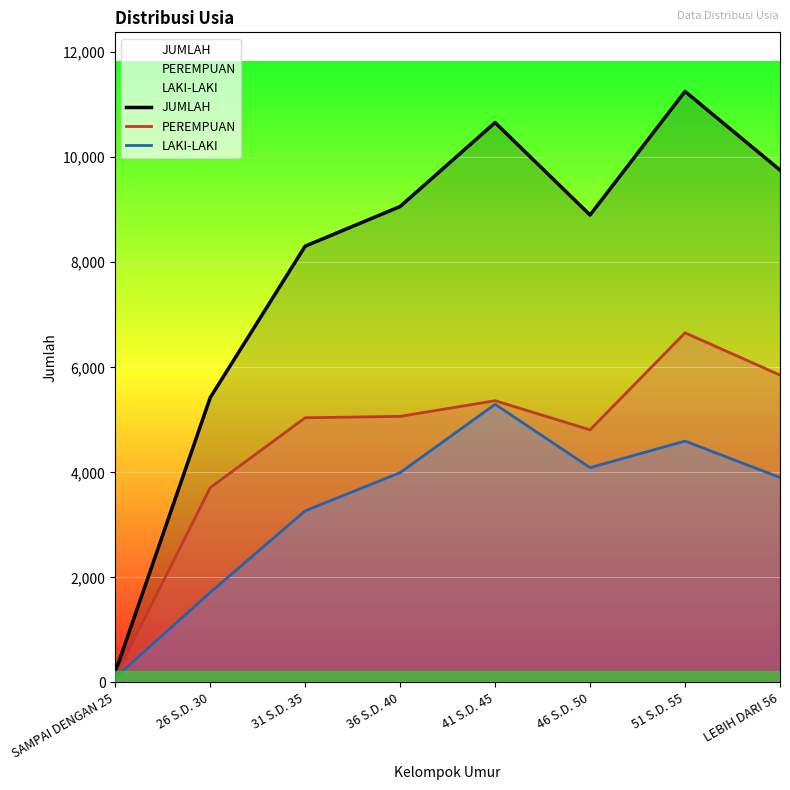

What is the label of the 2nd point from the left?

26 S.D. 30